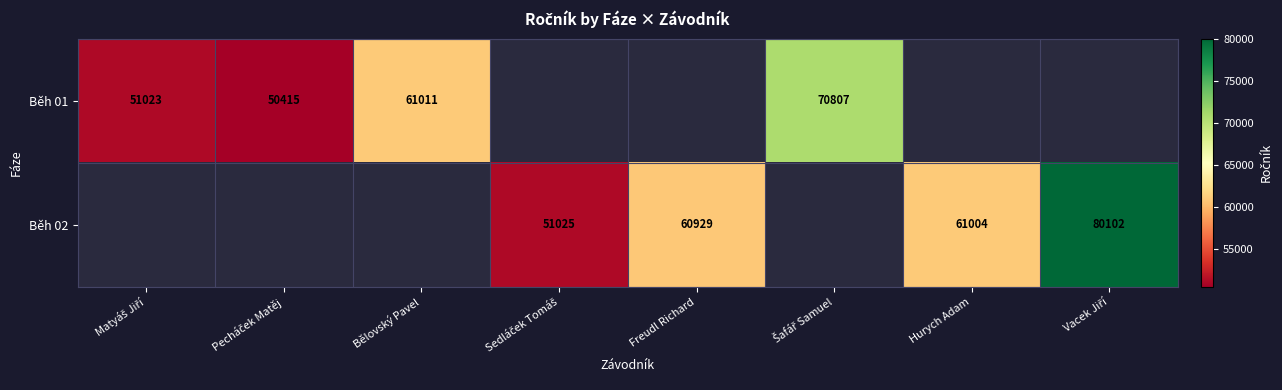

What is the minimum value shown in the chart?

50415.0